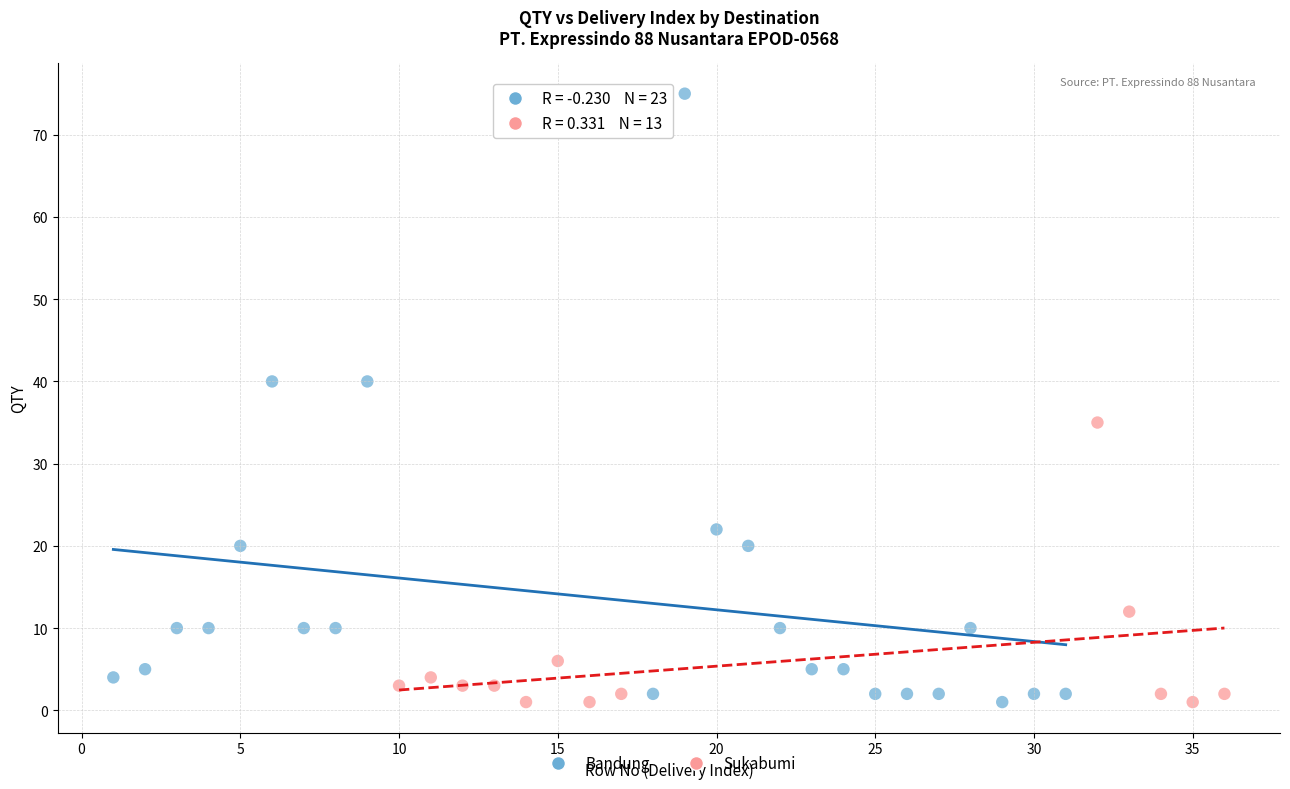

Which series has the largest Y range (max minus min)?

Bandung